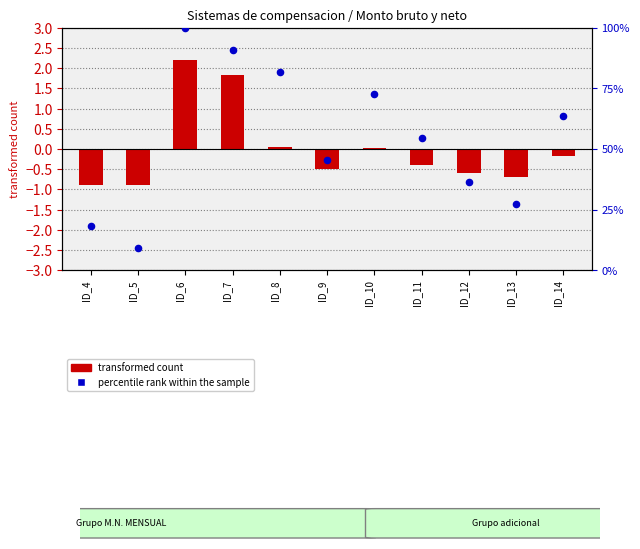

Which series contains the lowest Y value?

transformed count